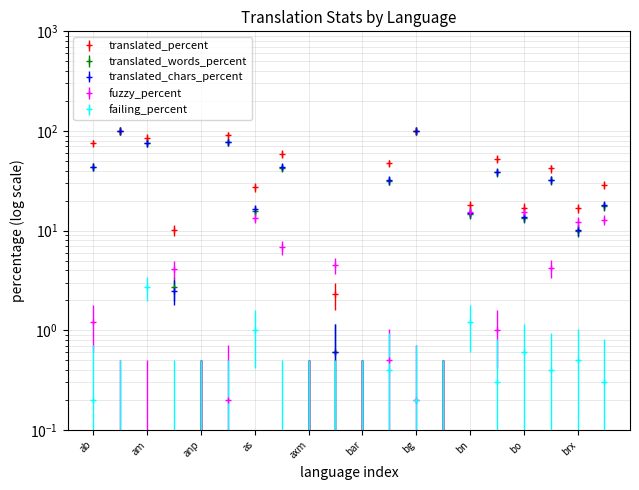

At which category is the sum across all series the highest?

bg